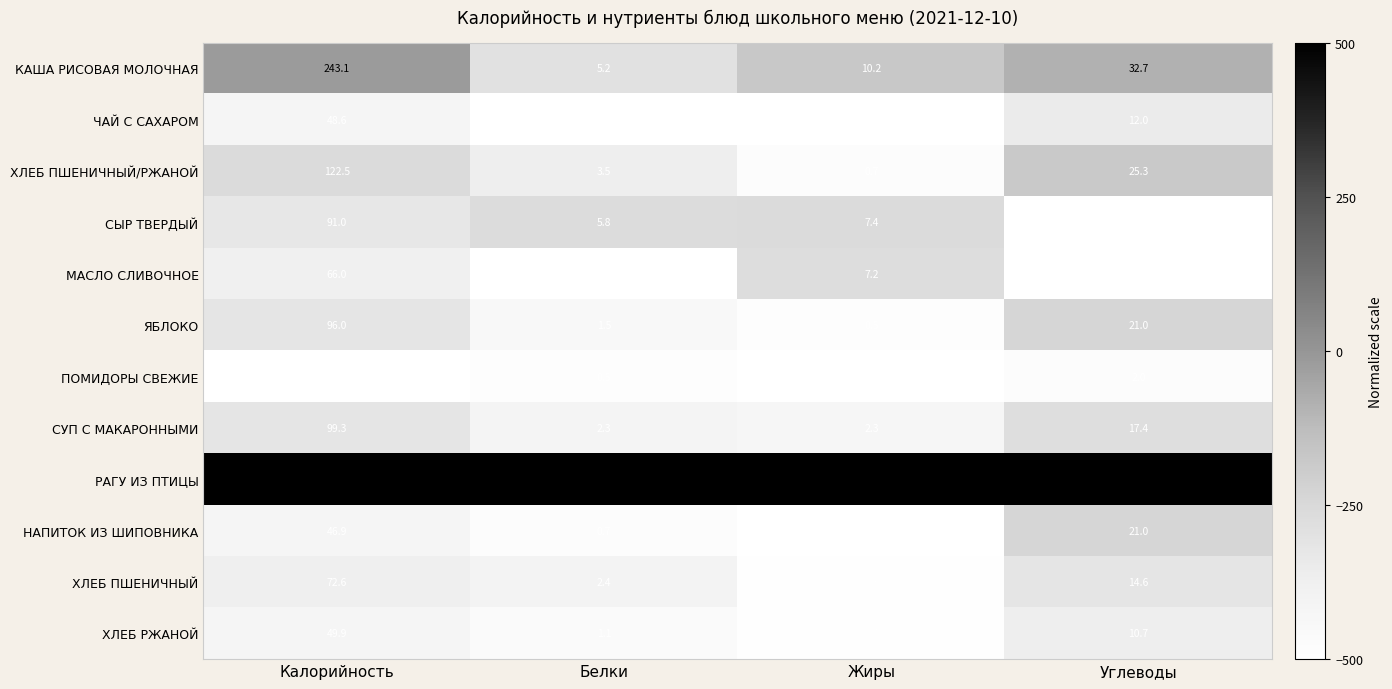

Which series has the widest spread of values?

РАГУ ИЗ ПТИЦЫ